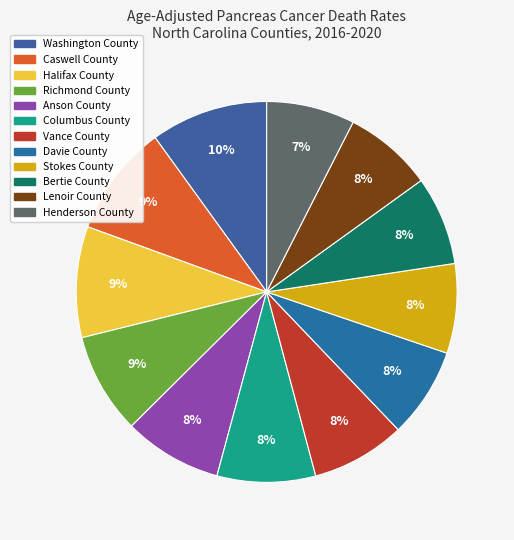

Count the number of slices in the pie.

12